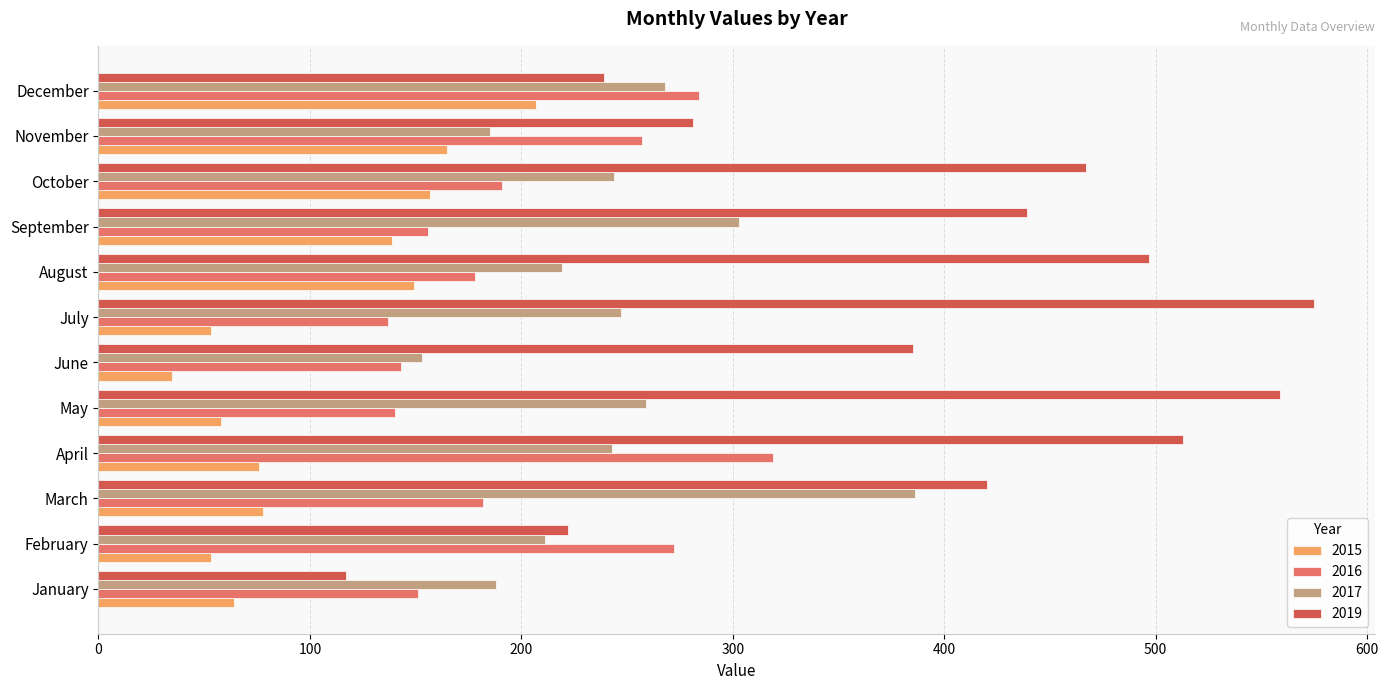

At how many categories does at least one series exceed 80?

12